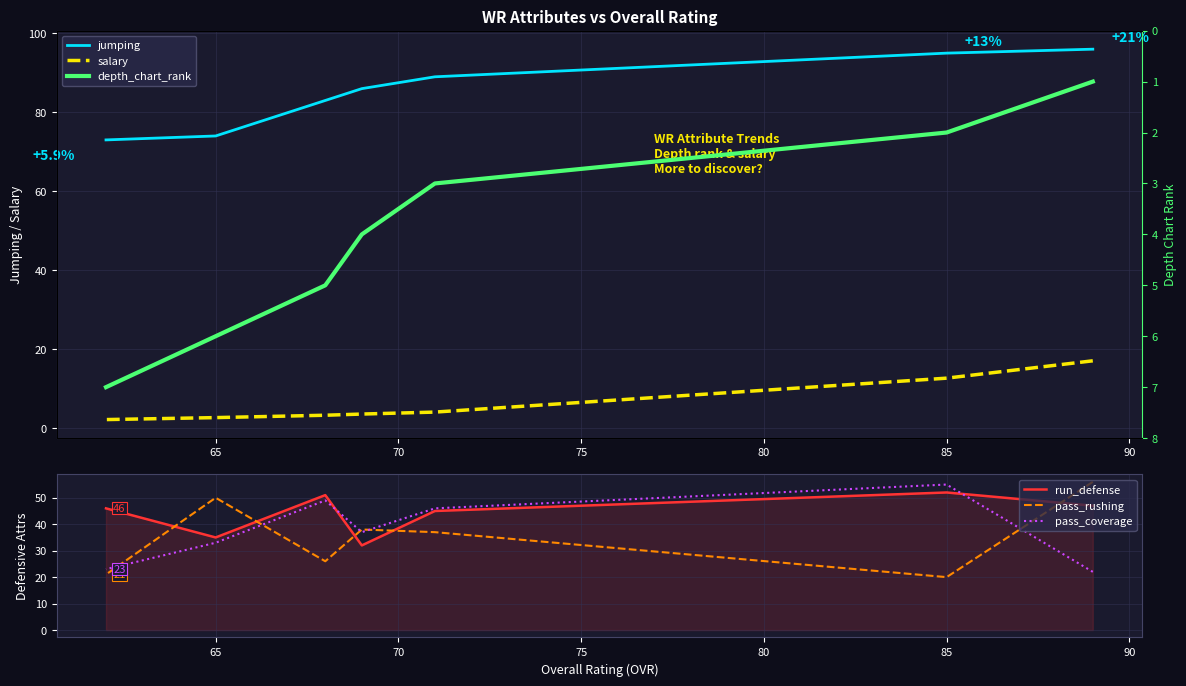

What is the value of the pass_coverage point at the 7th from the left?

23.0